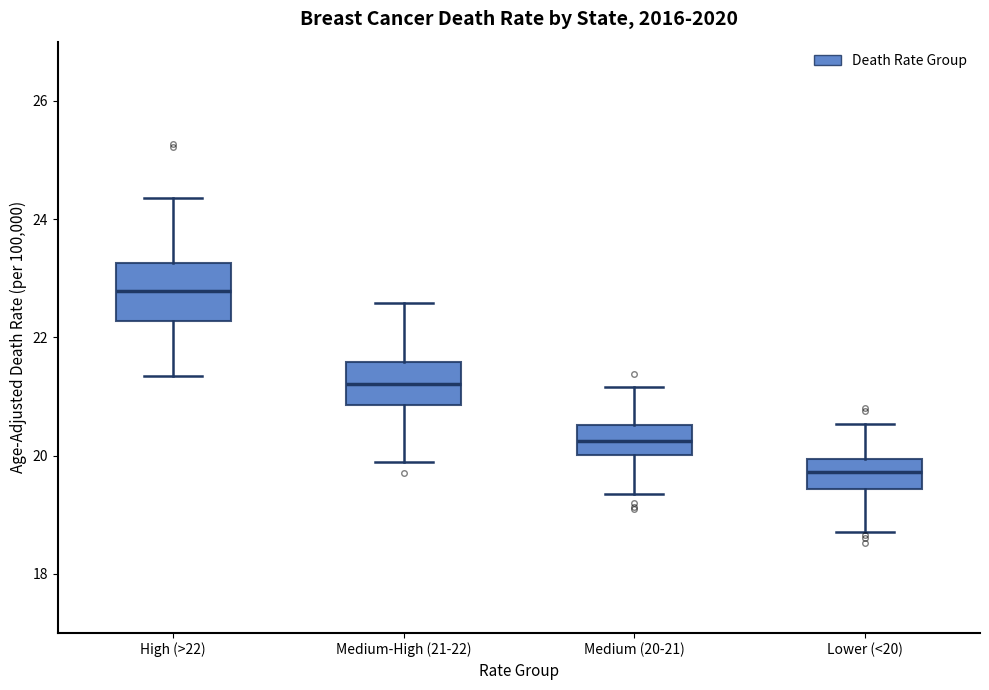

Which box is the tallest, from its lower edge to its upper edge?

High (>22)